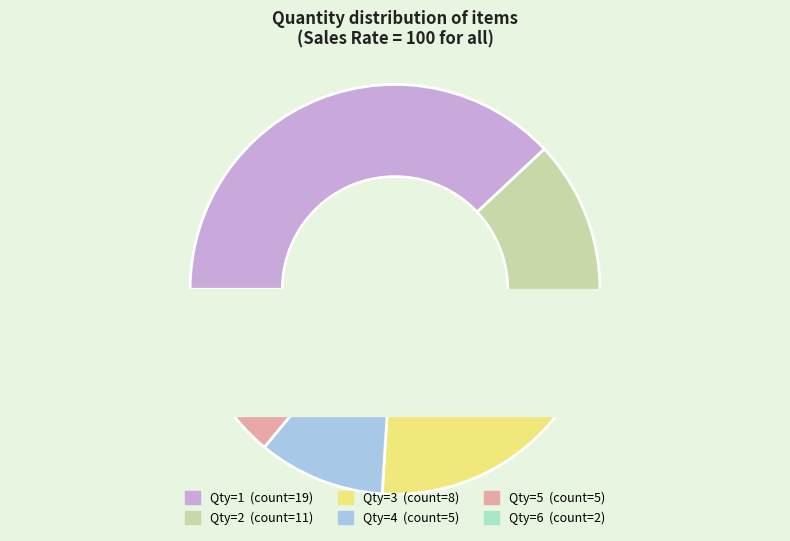

To the nearest percent, what is the difference between the largest and smallest slice percentages?

34%